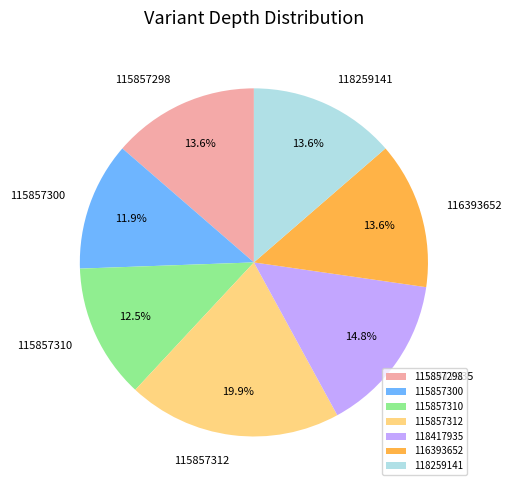

How many segments does this pie chart have?

7